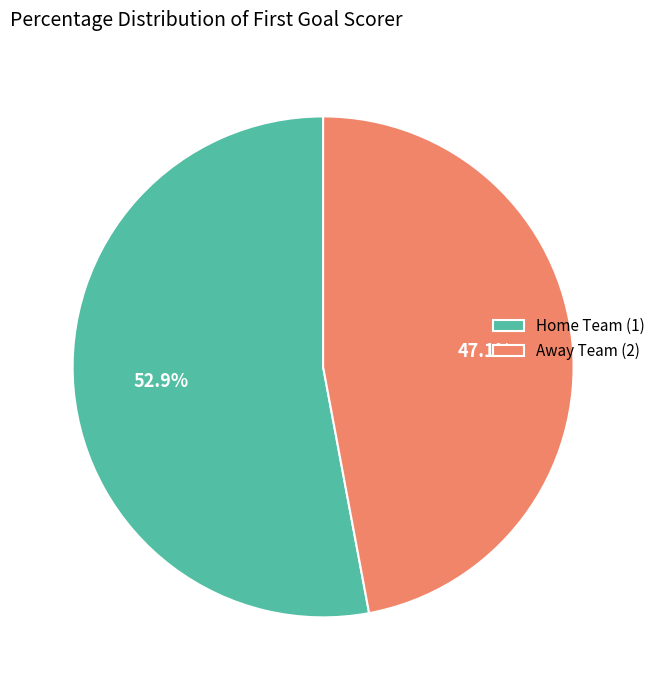

To the nearest percent, what is the difference between the largest and smallest slice percentages?

6%